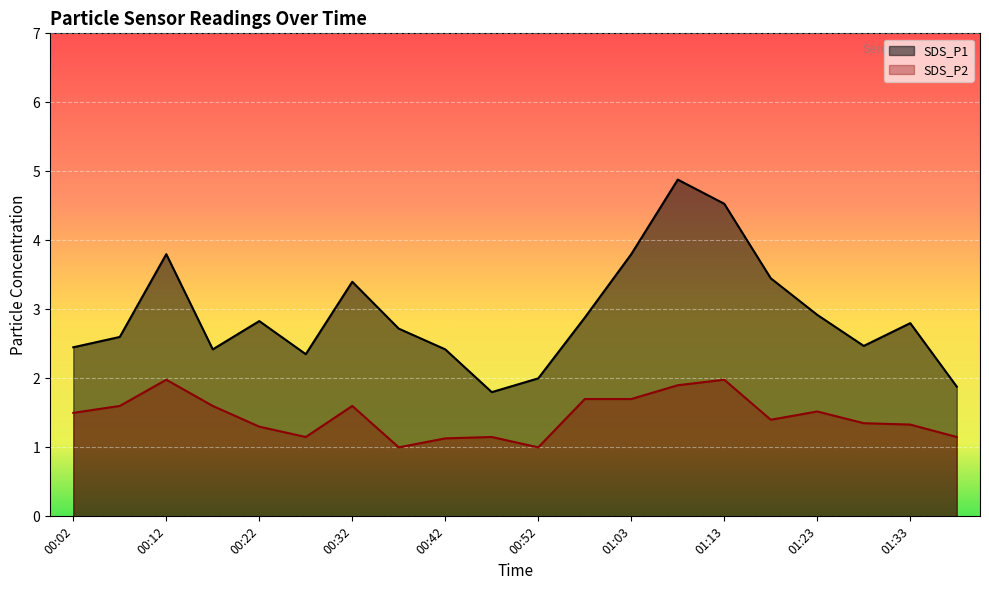

Where is the first local minimum for SDS_P2?

00:27